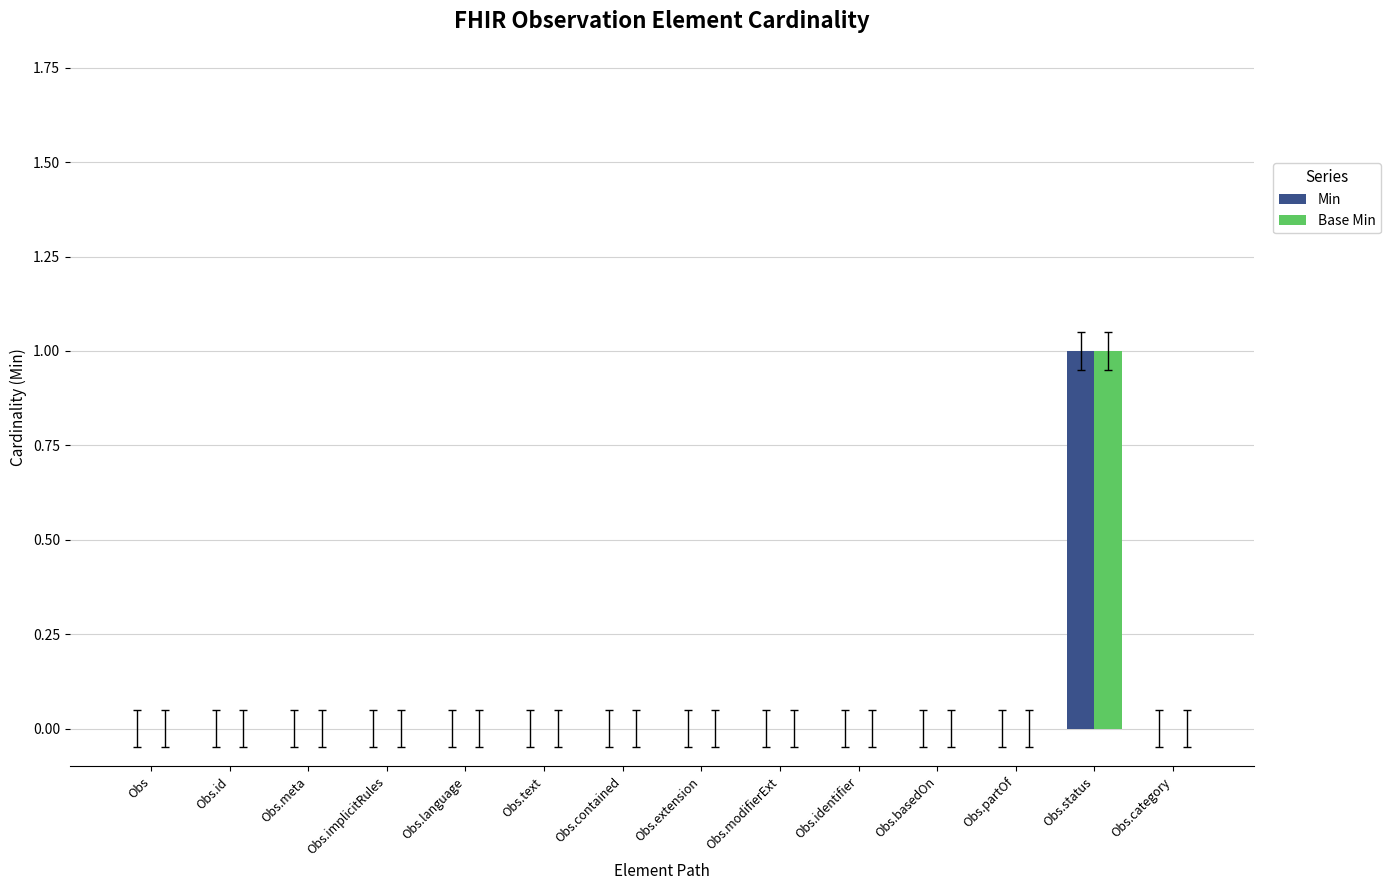

How many data points does each series have?

14